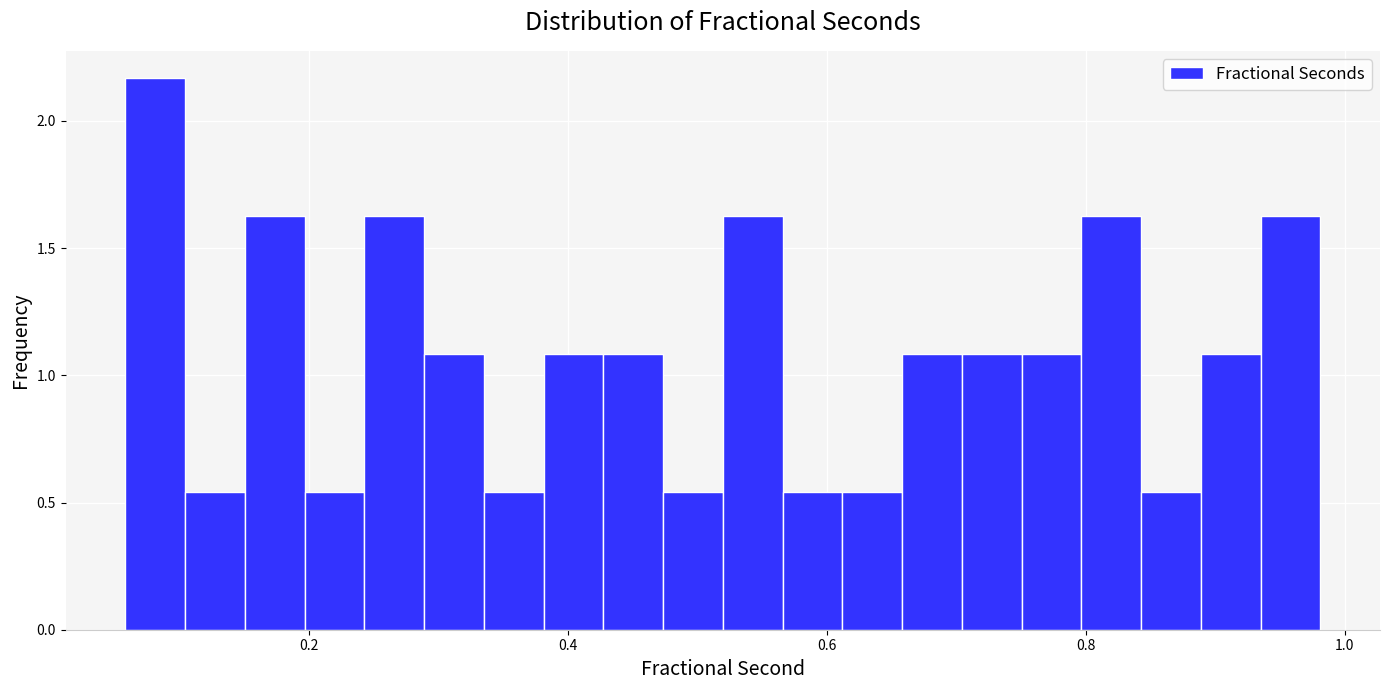

Around what value on the x-axis is the tallest bar? Give the approximate position of its centre, as read against the axis.

0.08